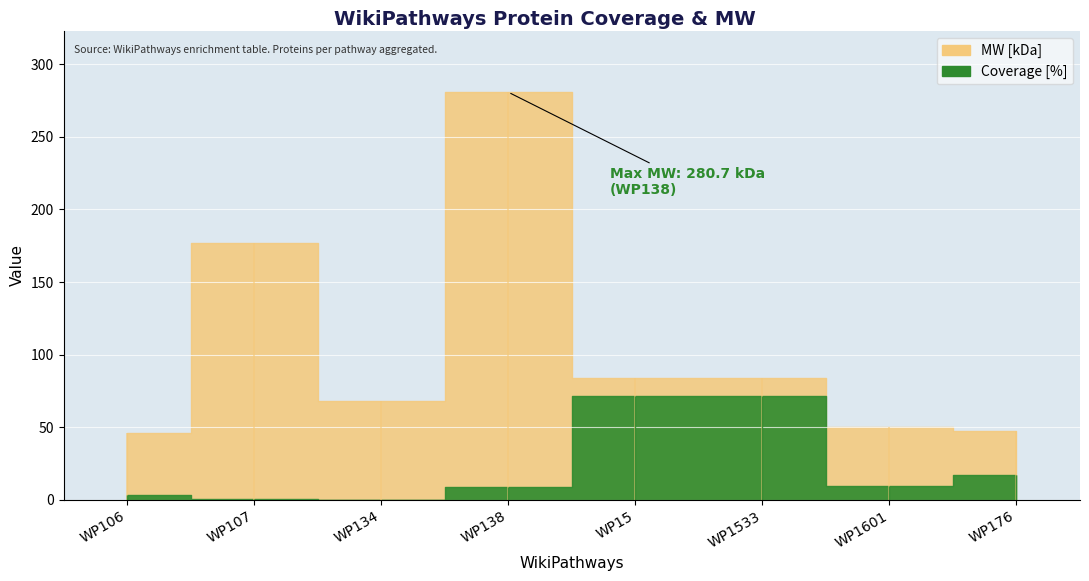

Reading left to right, extract all data points from this chart.

MW [kDa]: WP106=46.2	WP107=176.7	WP134=67.9	WP138=280.7	WP15=83.9	WP1533=83.9	WP1601=50.0	WP176=47.6
Coverage [%]: WP106=3.6	WP107=0.8	WP134=0.0	WP138=9.0	WP15=71.4	WP1533=71.4	WP1601=9.4	WP176=16.8